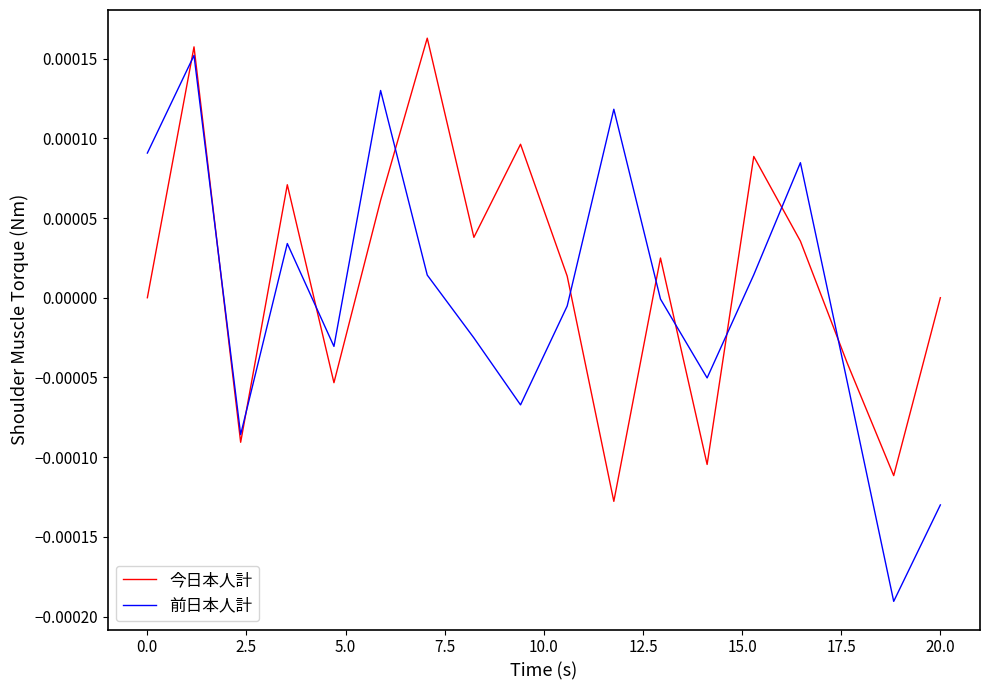

After their last crossing, which series has the higher values: 前日本人計 or 今日本人計?

今日本人計